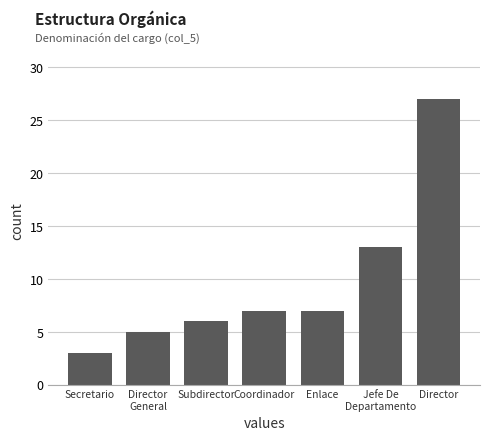

Reading left to right, what are all the values shown in this chart?

Secretario=3	Director
General=5	Subdirector=6	Coordinador=7	Enlace=7	Jefe De
Departamento=13	Director=27